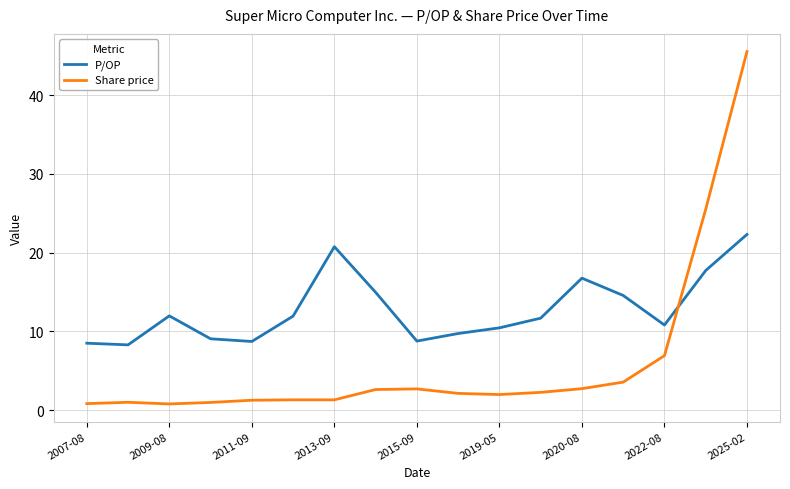

What is the highest value of the P/OP series?

22.3